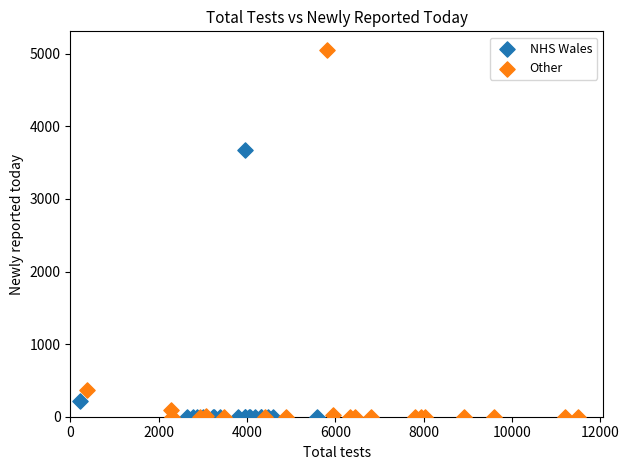

Which series has the largest Y range (max minus min)?

Other